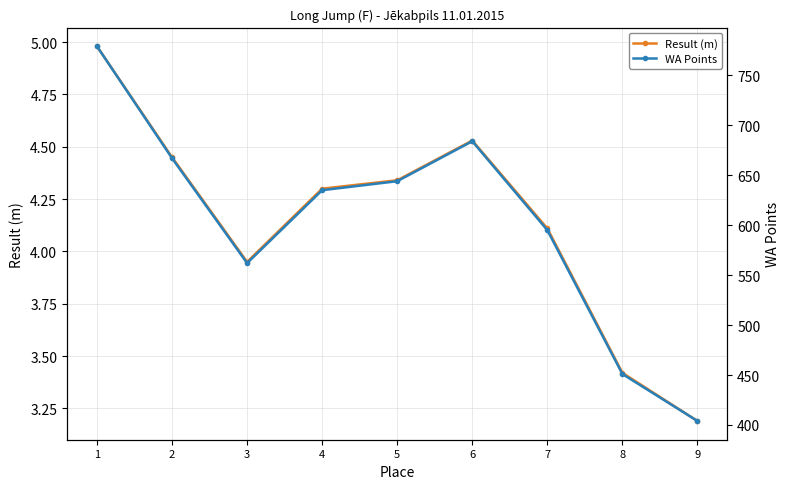

What is the average value of the WA Points series?

602.3